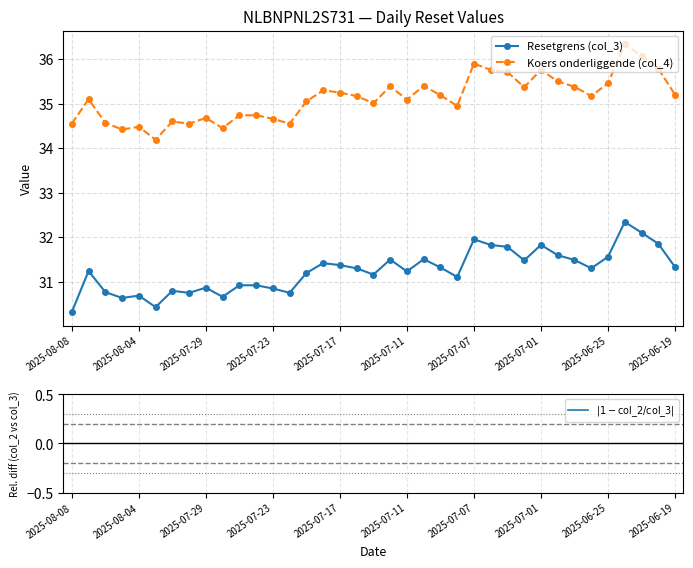

What is the total value across all series at 29?

67.9